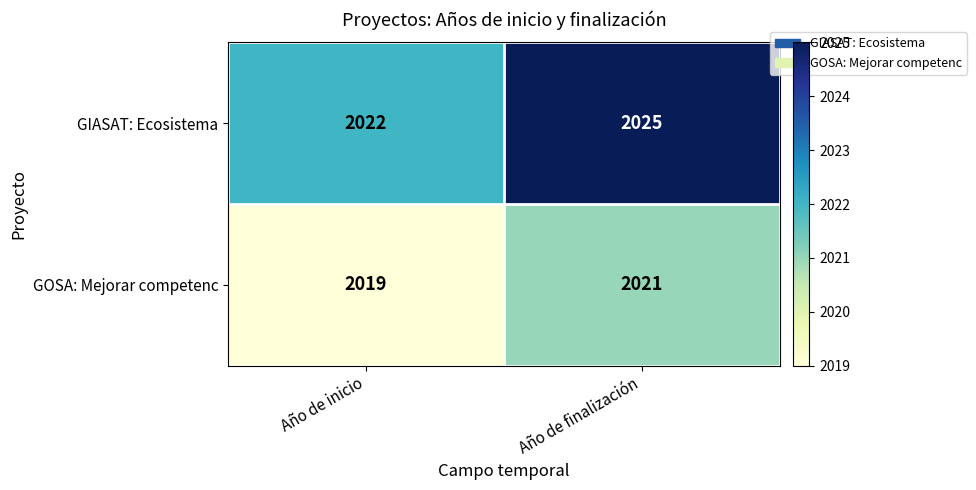

Is it true that GIASAT: Ecosistema equals 2025 at Año de finalización?

True